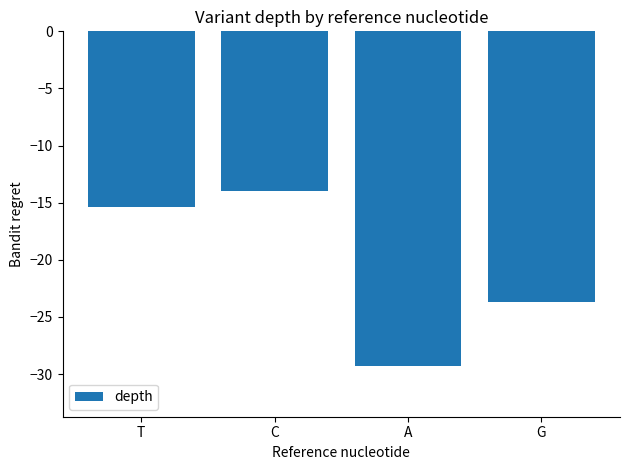

Reading left to right, what are all the values shown in this chart?

T=-15.3	C=-14.0	A=-29.3	G=-23.7